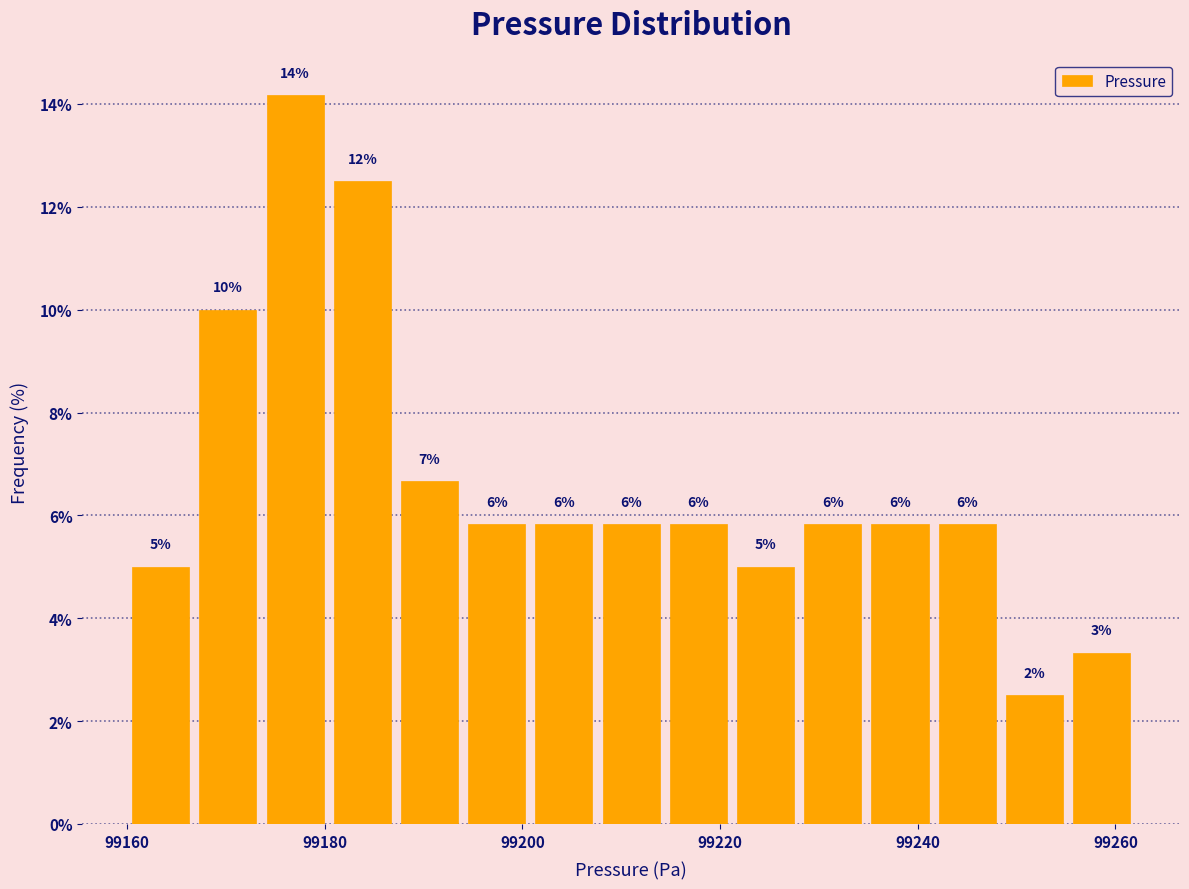

Read against the x-axis, roughly where is the centre of the tallest bar?

99178